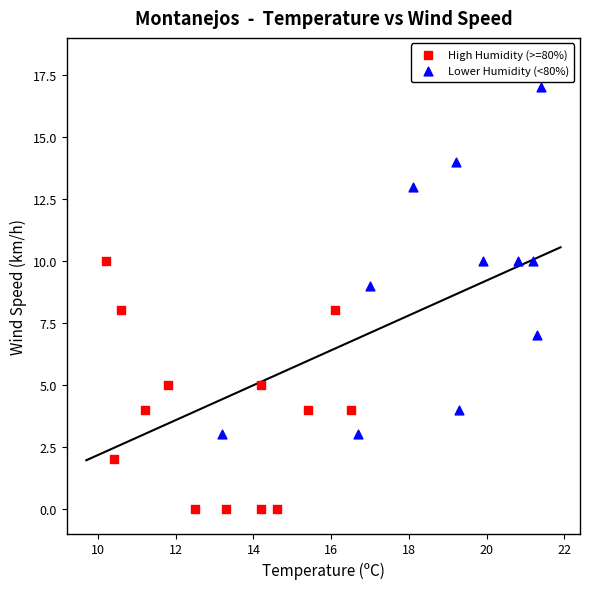

Which series contains the lowest Y value?

High Humidity (>=80%)